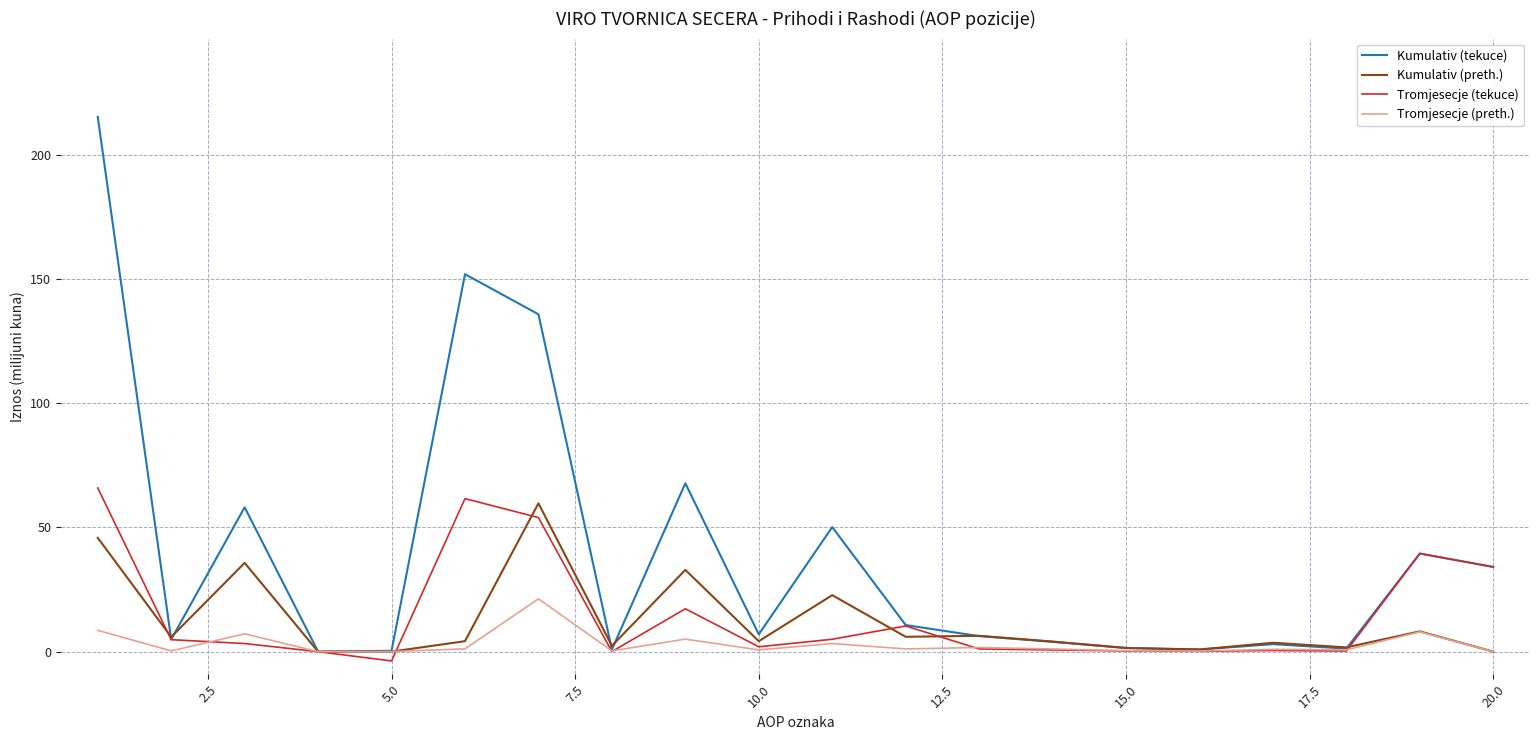

Which series has the largest range (max minus min)?

Kumulativ (tekuce)